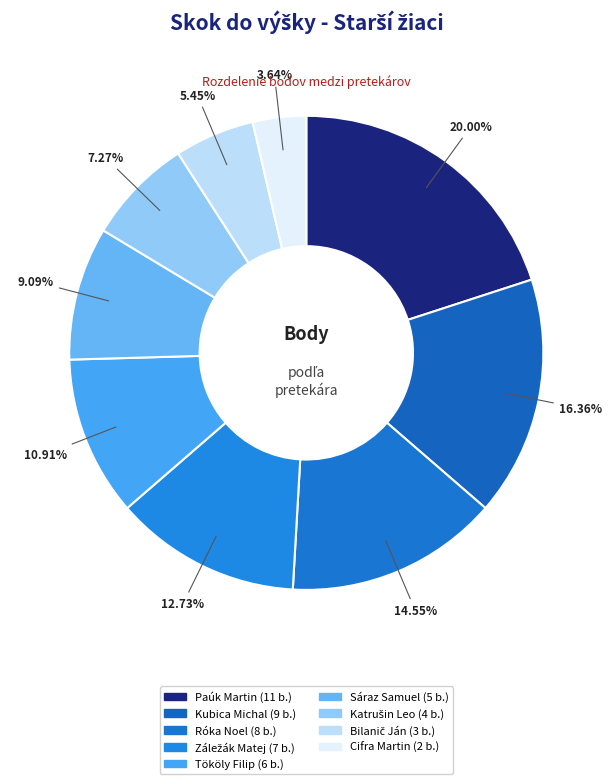

Count the number of slices in the pie.

9